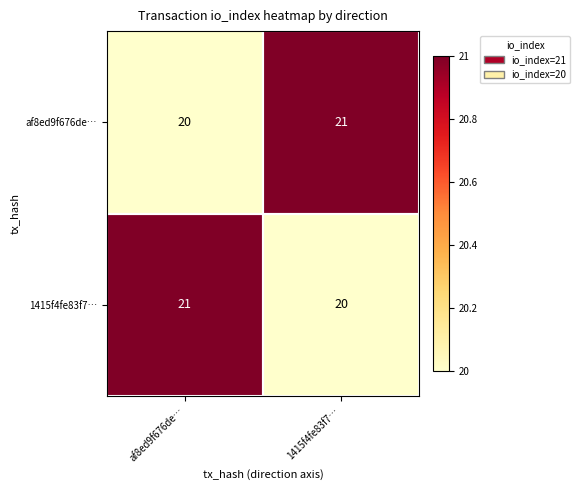

What is the spread (max minus min) of values at 1415f4fe83f7…?

1